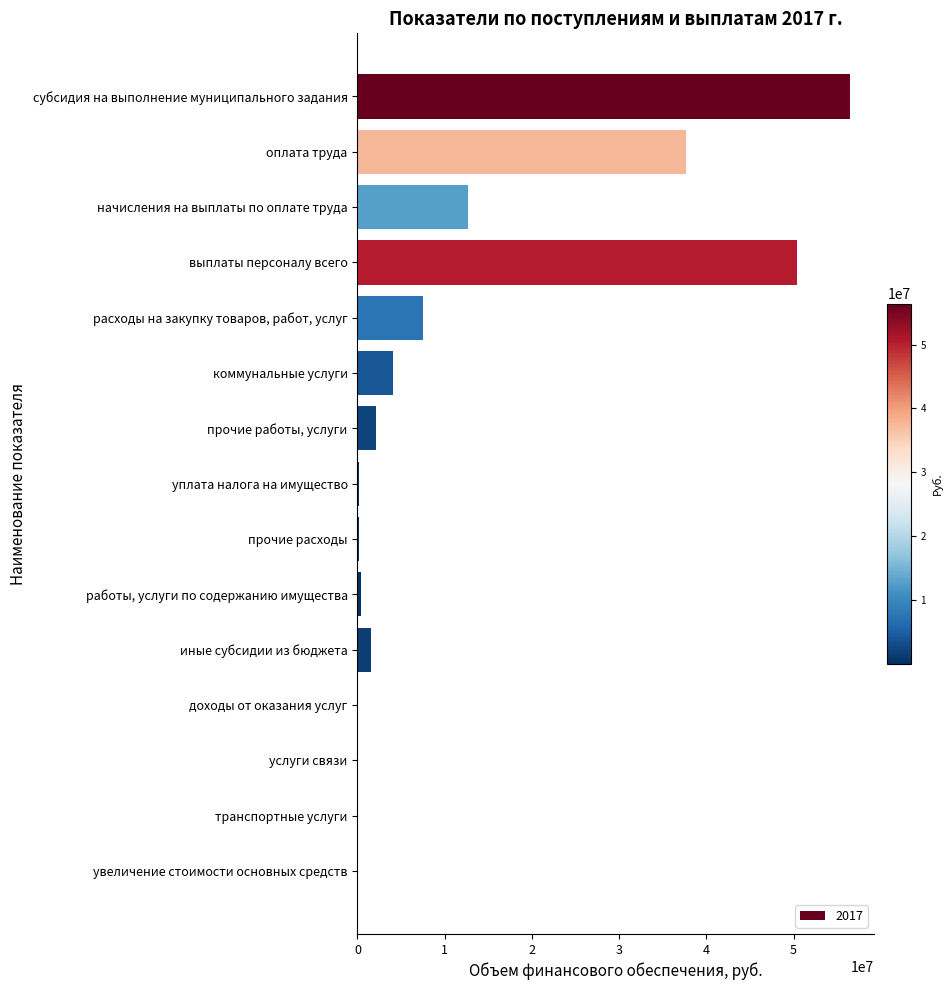

True or false: the data shows 6798582.4 at коммунальные услуги.

False